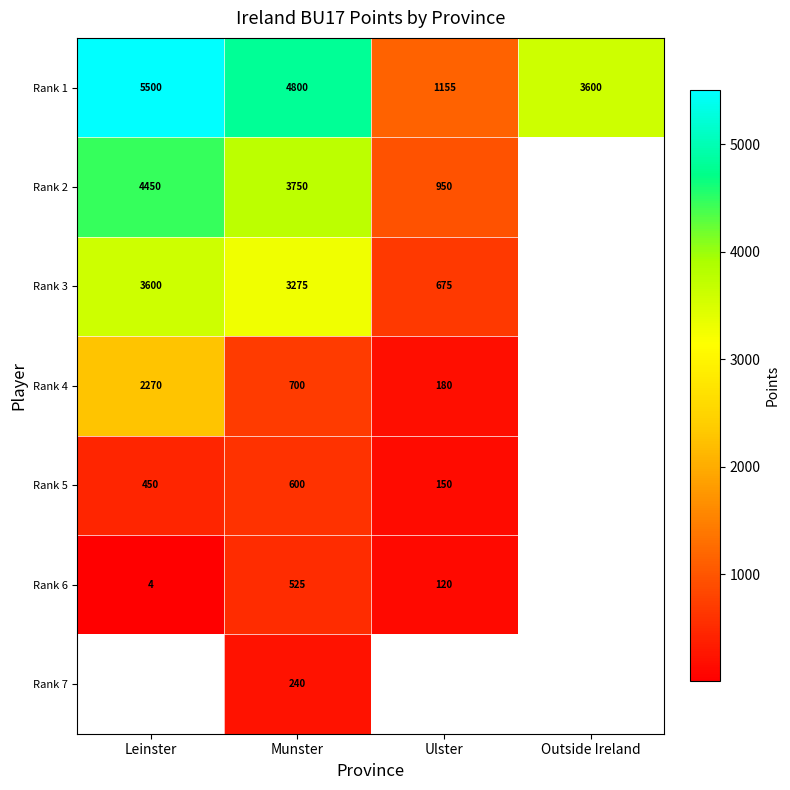

What is the minimum value shown in the chart?

4.0